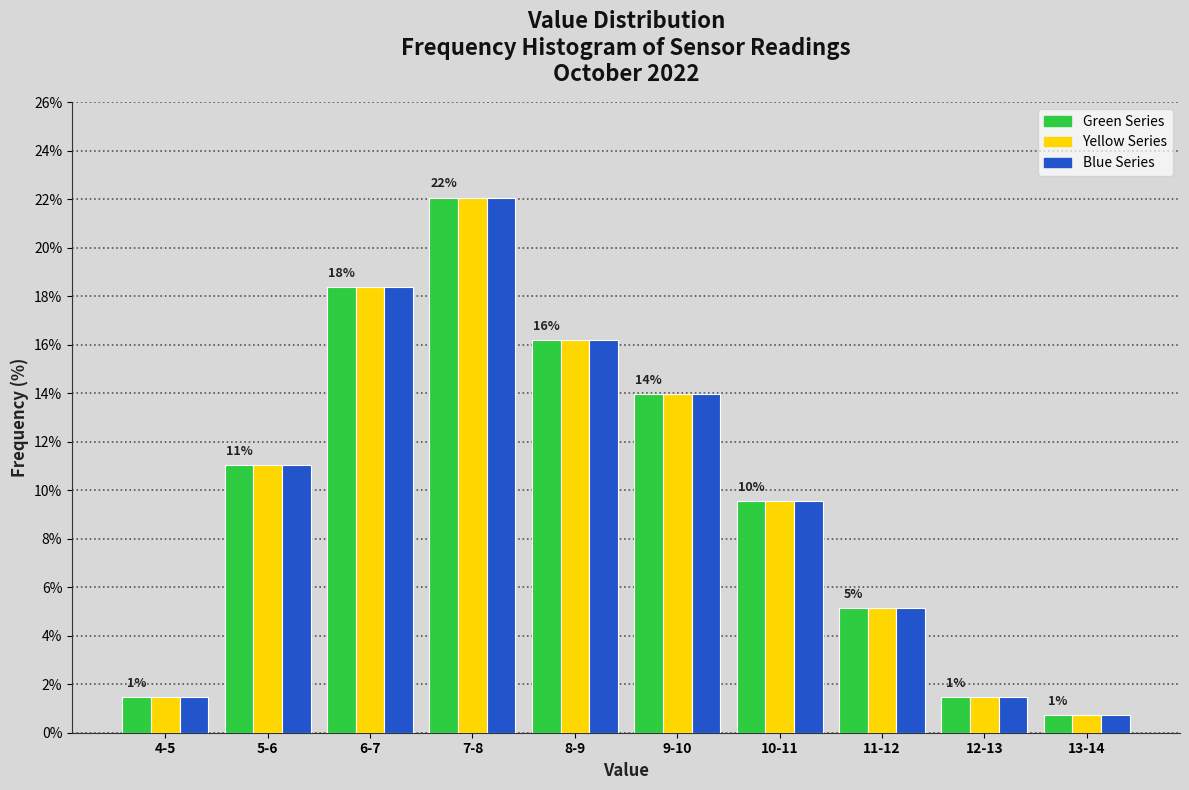

Reading right to left, transcribe all the data shown in this chart.

Green Series: 0.7	1.5	5.1	9.6	14.0	16.2	22.1	18.4	11.0	1.5
Yellow Series: 0.7	1.5	5.1	9.6	14.0	16.2	22.1	18.4	11.0	1.5
Blue Series: 0.7	1.5	5.1	9.6	14.0	16.2	22.1	18.4	11.0	1.5